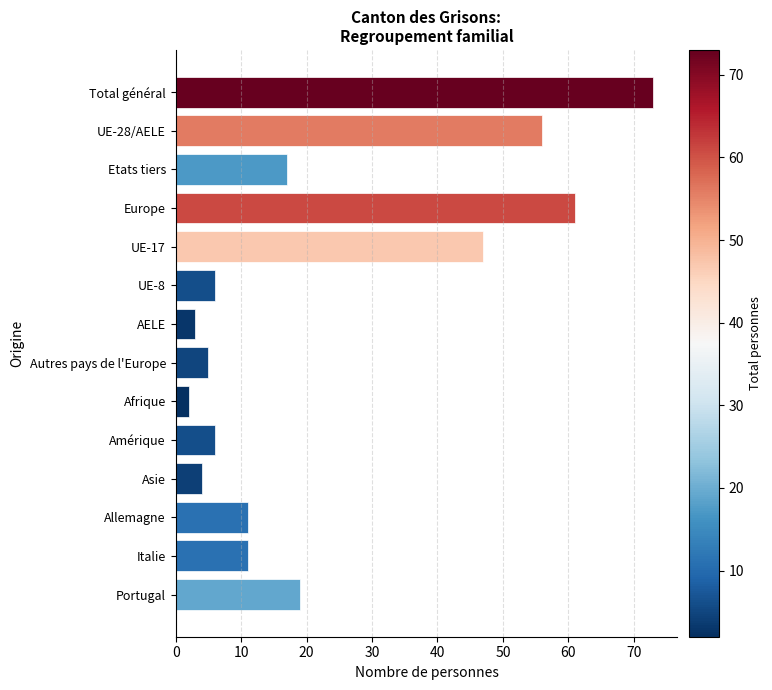

What is the sum of all values?

321